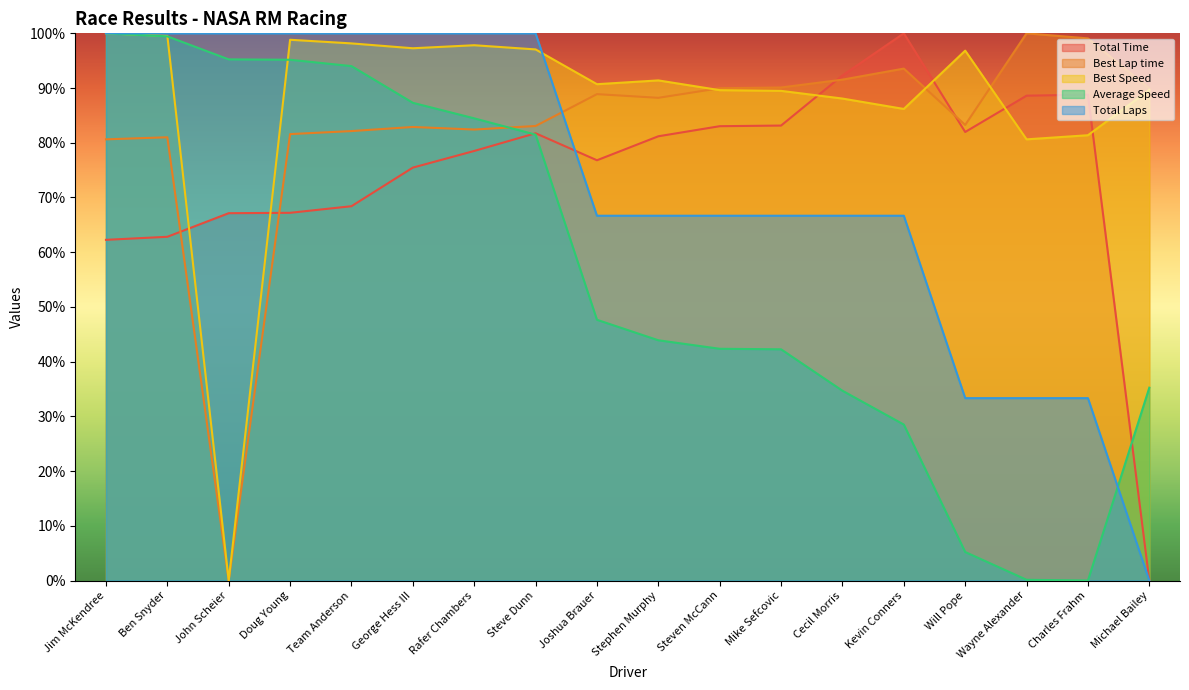

Reading right to left, extract all data points from this chart.

Total Time: Michael Bailey=0.0	Charles Frahm=88.8	Wayne Alexander=88.6	Will Pope=82.0	Kevin Conners=100.0	Cecil Morris=92.3	Mike Sefcovic=83.1	Steven McCann=83.0	Stephen Murphy=81.2	Joshua Brauer=76.8	Steve Dunn=81.7	Rafer Chambers=78.5	George Hess III=75.5	Team Anderson=68.4	Doug Young=67.2	John Scheier=67.1	Ben Snyder=62.8	Jim McKendree=62.3
Best Lap time: Michael Bailey=89.9	Charles Frahm=99.1	Wayne Alexander=100.0	Will Pope=83.3	Kevin Conners=93.6	Cecil Morris=91.5	Mike Sefcovic=90.1	Steven McCann=90.0	Stephen Murphy=88.2	Joshua Brauer=88.9	Steve Dunn=83.1	Rafer Chambers=82.4	George Hess III=82.9	Team Anderson=82.1	Doug Young=81.6	John Scheier=0.0	Ben Snyder=81.0	Jim McKendree=80.6
Best Speed: Michael Bailey=89.7	Charles Frahm=81.4	Wayne Alexander=80.6	Will Pope=96.8	Kevin Conners=86.2	Cecil Morris=88.1	Mike Sefcovic=89.5	Steven McCann=89.6	Stephen Murphy=91.4	Joshua Brauer=90.7	Steve Dunn=97.1	Rafer Chambers=97.8	George Hess III=97.3	Team Anderson=98.2	Doug Young=98.8	John Scheier=0.0	Ben Snyder=99.5	Jim McKendree=100.0
Average Speed: Michael Bailey=35.2	Charles Frahm=0.0	Wayne Alexander=0.1	Will Pope=5.2	Kevin Conners=28.5	Cecil Morris=34.7	Mike Sefcovic=42.3	Steven McCann=42.4	Stephen Murphy=43.9	Joshua Brauer=47.7	Steve Dunn=81.5	Rafer Chambers=84.5	George Hess III=87.3	Team Anderson=94.0	Doug Young=95.2	John Scheier=95.2	Ben Snyder=99.4	Jim McKendree=100.0
Total Laps: Michael Bailey=0.0	Charles Frahm=33.3	Wayne Alexander=33.3	Will Pope=33.3	Kevin Conners=66.7	Cecil Morris=66.7	Mike Sefcovic=66.7	Steven McCann=66.7	Stephen Murphy=66.7	Joshua Brauer=66.7	Steve Dunn=100.0	Rafer Chambers=100.0	George Hess III=100.0	Team Anderson=100.0	Doug Young=100.0	John Scheier=100.0	Ben Snyder=100.0	Jim McKendree=100.0